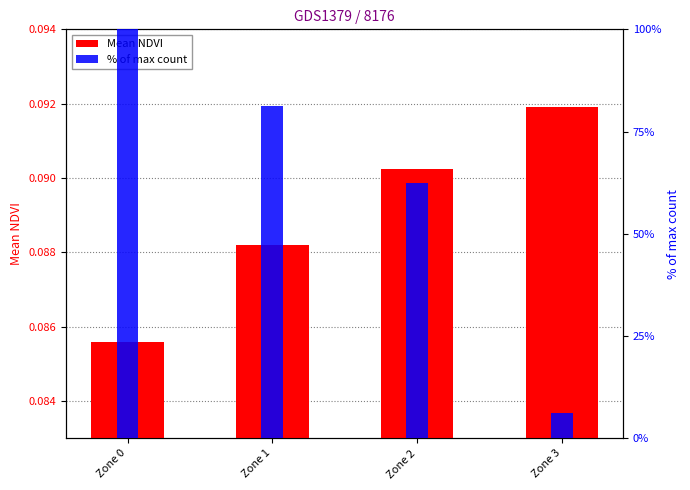

Between Zone 0 and Zone 2, which series saw the biggest shift?

% of max count